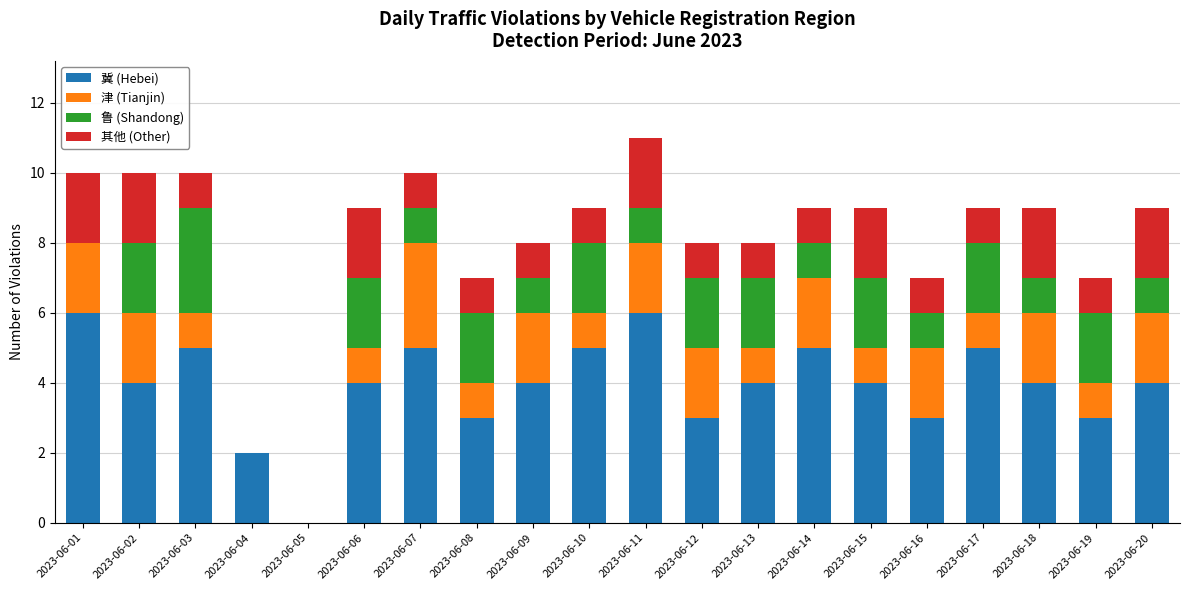

What is the total value across all series at 2023-06-01?

10